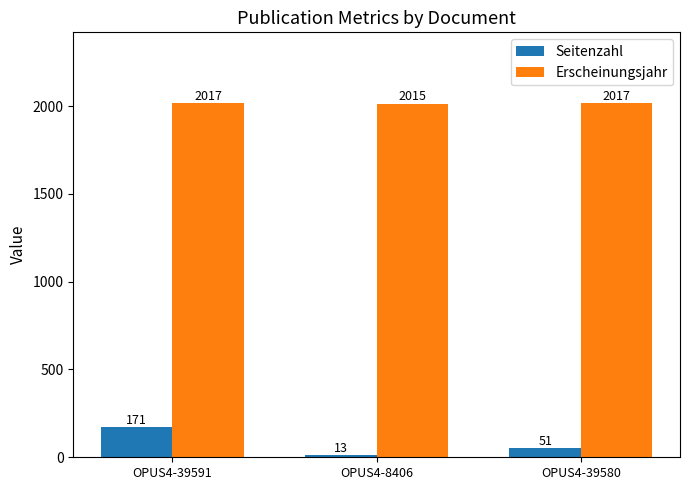

What is the average value of the Seitenzahl series?

78